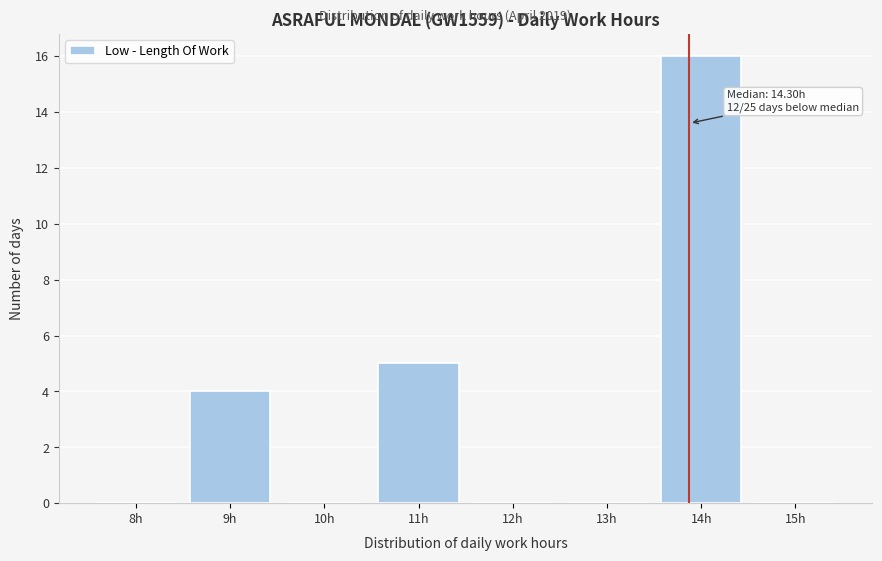

Reading left to right, what are all the values shown in this chart?

8h=0	9h=4	10h=0	11h=5	12h=0	13h=0	14h=16	15h=0